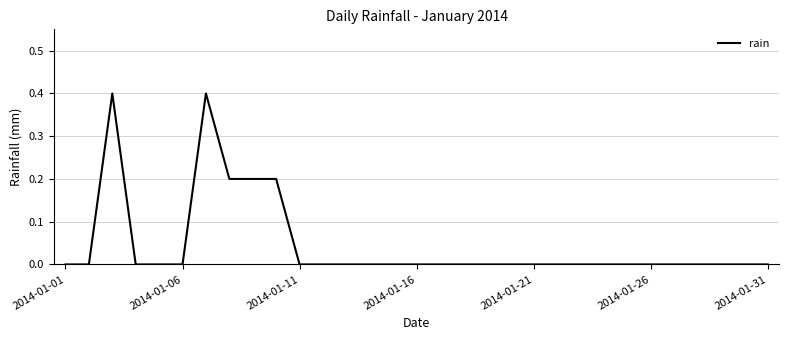

What is the difference between the maximum and minimum values?

0.4